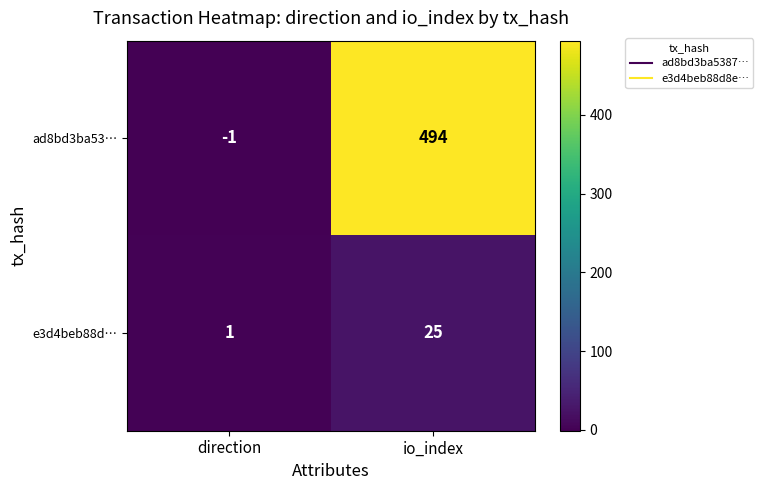

What is the spread (max minus min) of values at io_index?

469